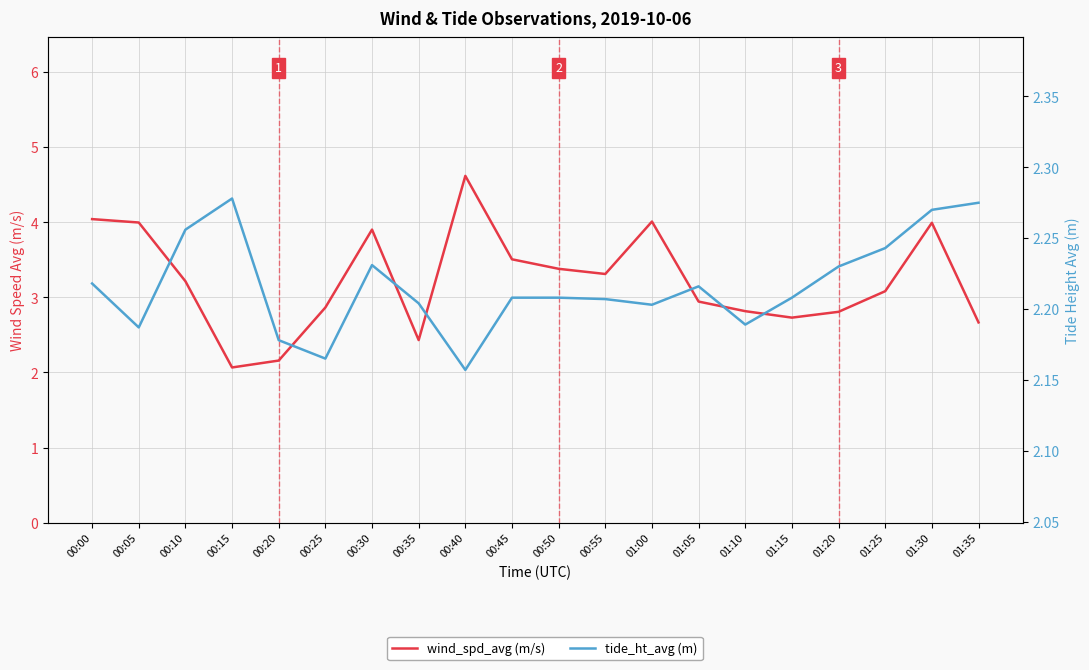

Reading right to left, extract all data points from this chart.

wind_spd_avg (m/s): 2.7	4.0	3.1	2.8	2.7	2.8	2.9	4.0	3.3	3.4	3.5	4.6	2.4	3.9	2.9	2.2	2.1	3.2	4.0	4.0
tide_ht_avg (m): 2.3	2.3	2.2	2.2	2.2	2.2	2.2	2.2	2.2	2.2	2.2	2.2	2.2	2.2	2.2	2.2	2.3	2.3	2.2	2.2